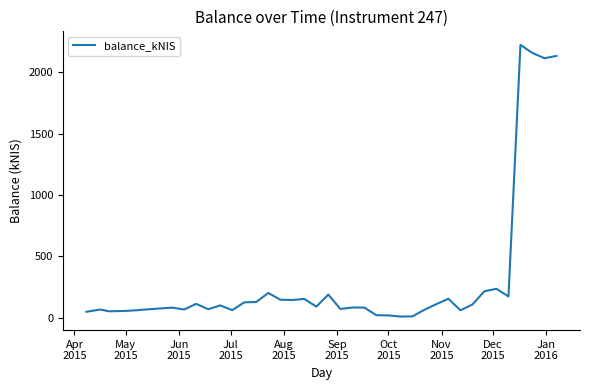

What is the greatest value displayed?

2222.2